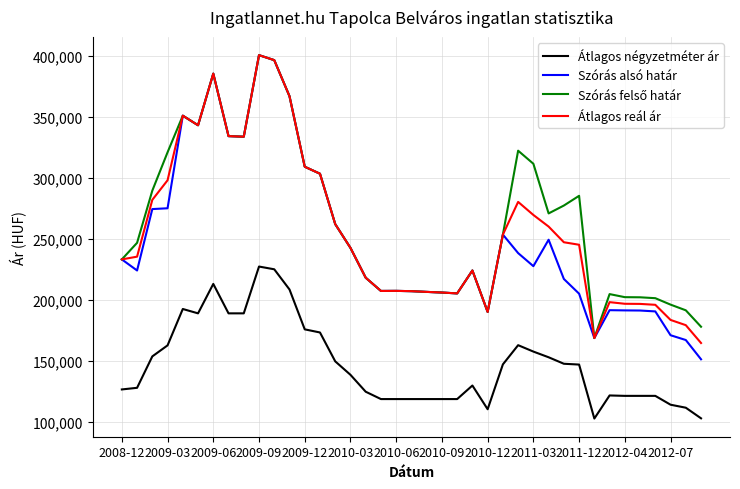

True or false: Átlagos négyzetméter ár and Szórás alsó határ intersect in this chart.

False